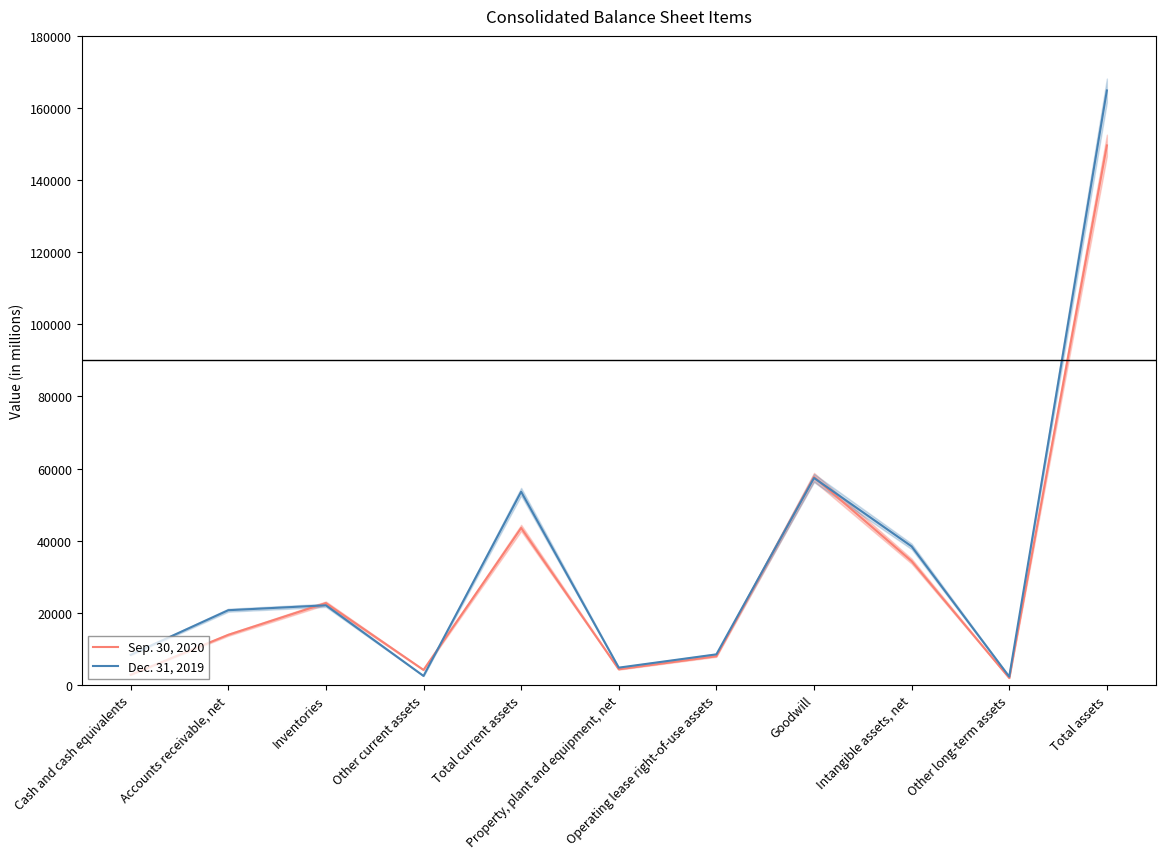

What are all the series names shown in the legend?

Sep. 30, 2020, Dec. 31, 2019